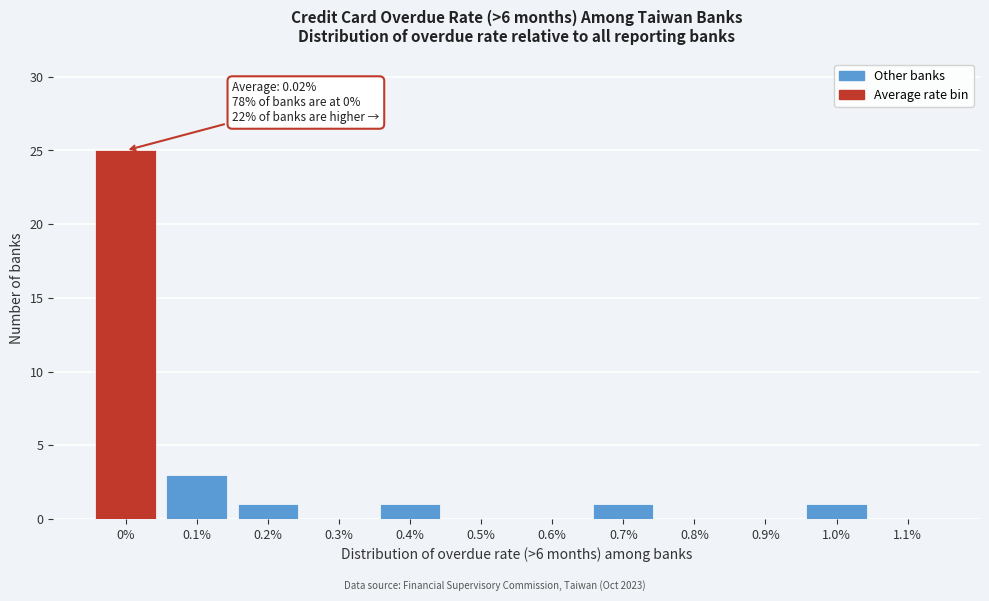

Reading left to right, what are all the values shown in this chart?

0%=25	0.1%=3	0.2%=1	0.3%=0	0.4%=1	0.5%=0	0.6%=0	0.7%=1	0.8%=0	0.9%=0	1.0%=1	1.1%=0